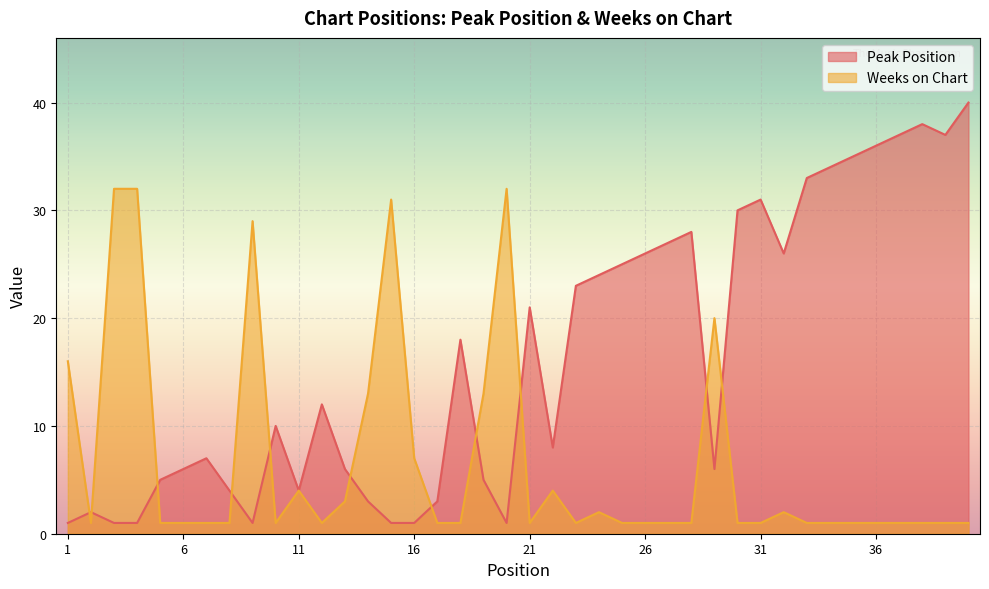

What is the minimum value shown in the chart?

1